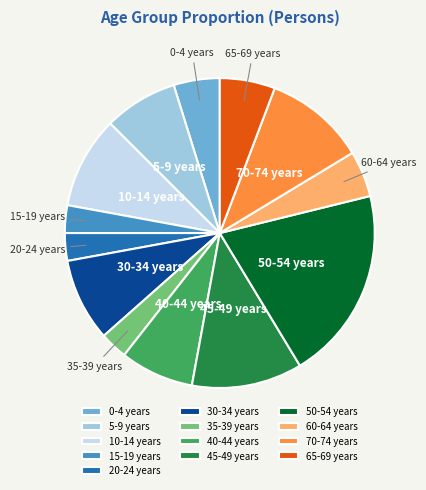

Do 45-49 years and 20-24 years together represent more than half of the pie?

No